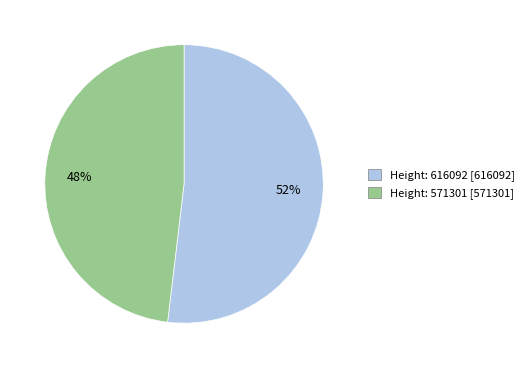

To the nearest percent, what is the combined percentage of Height: 616092 and Height: 571301?

100%